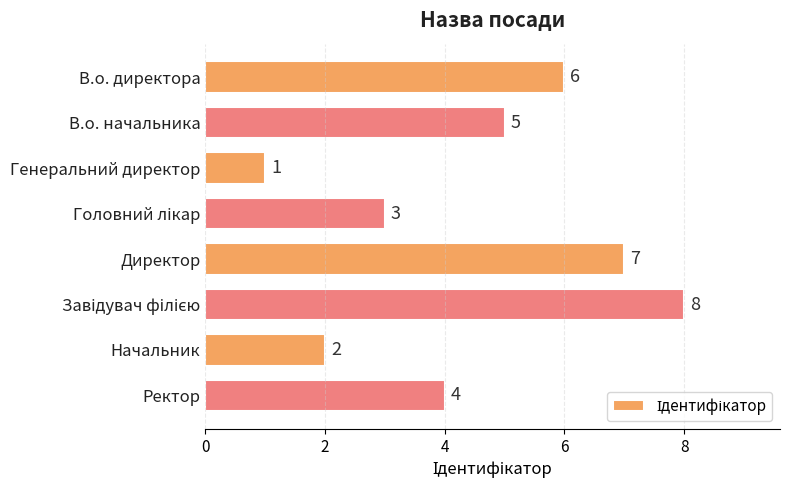

Where is the data nearest to the value 4?

Ректор